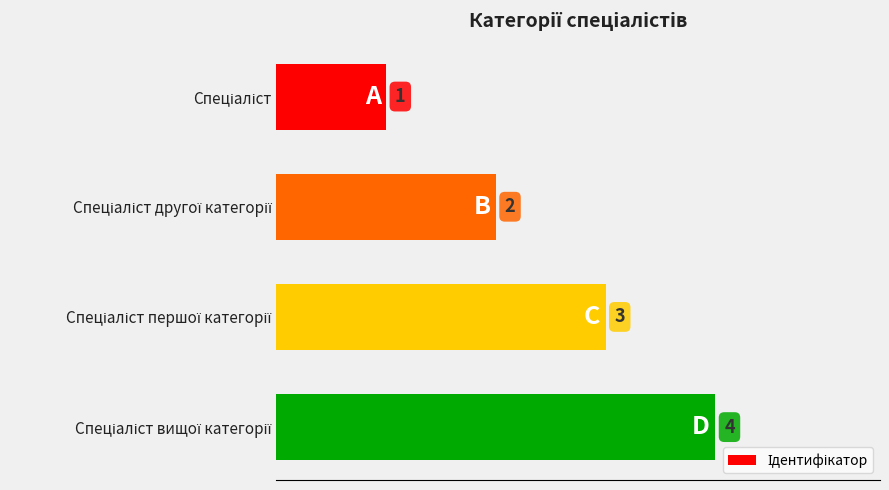

How many values are between 2 and 4?

3